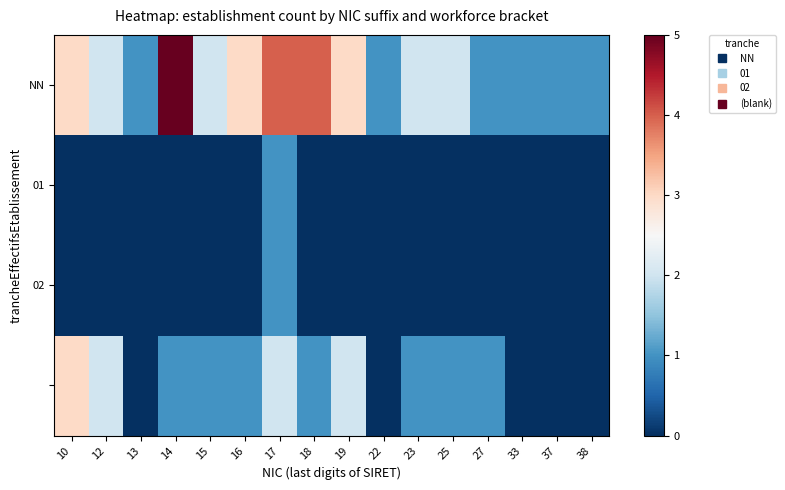

What is the total value across all series at 33?

1